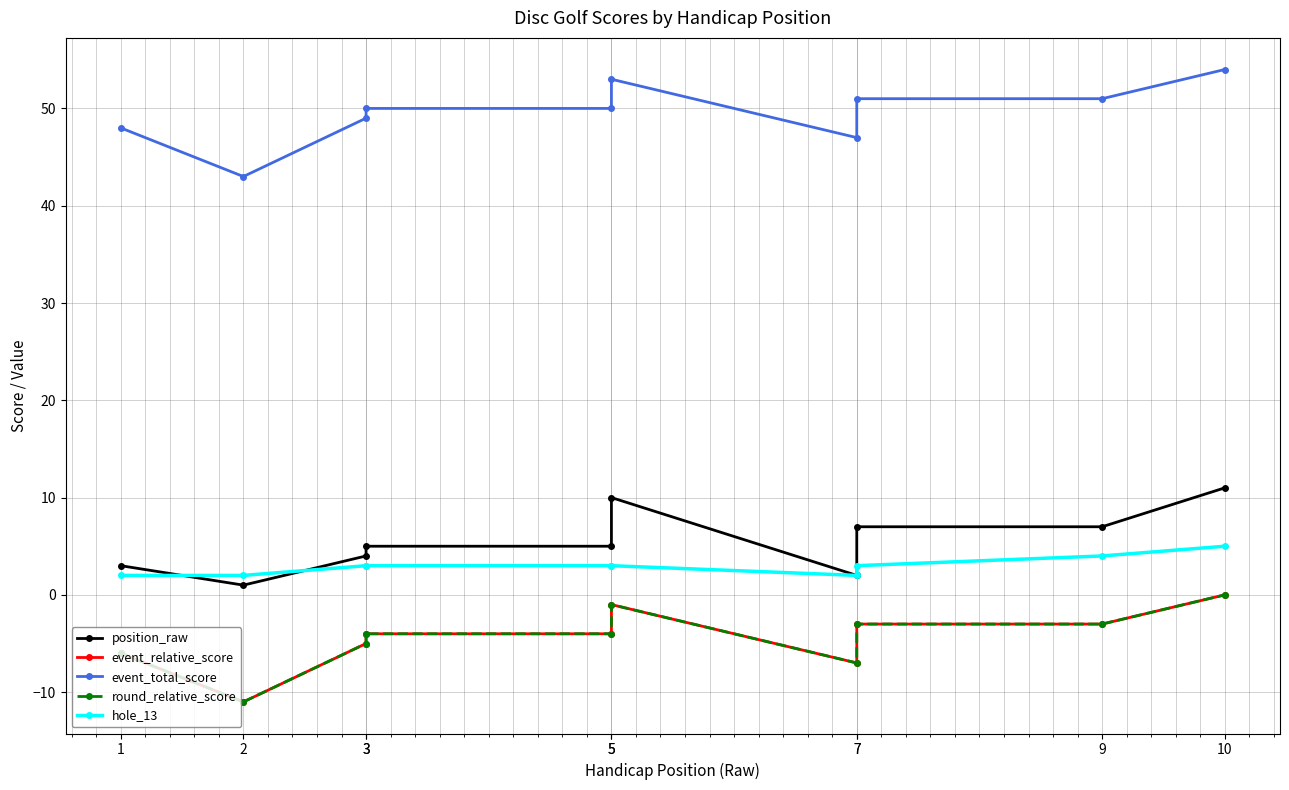

Is the value of hole_13 at 5 greater than the value of event_relative_score at 10?

Yes